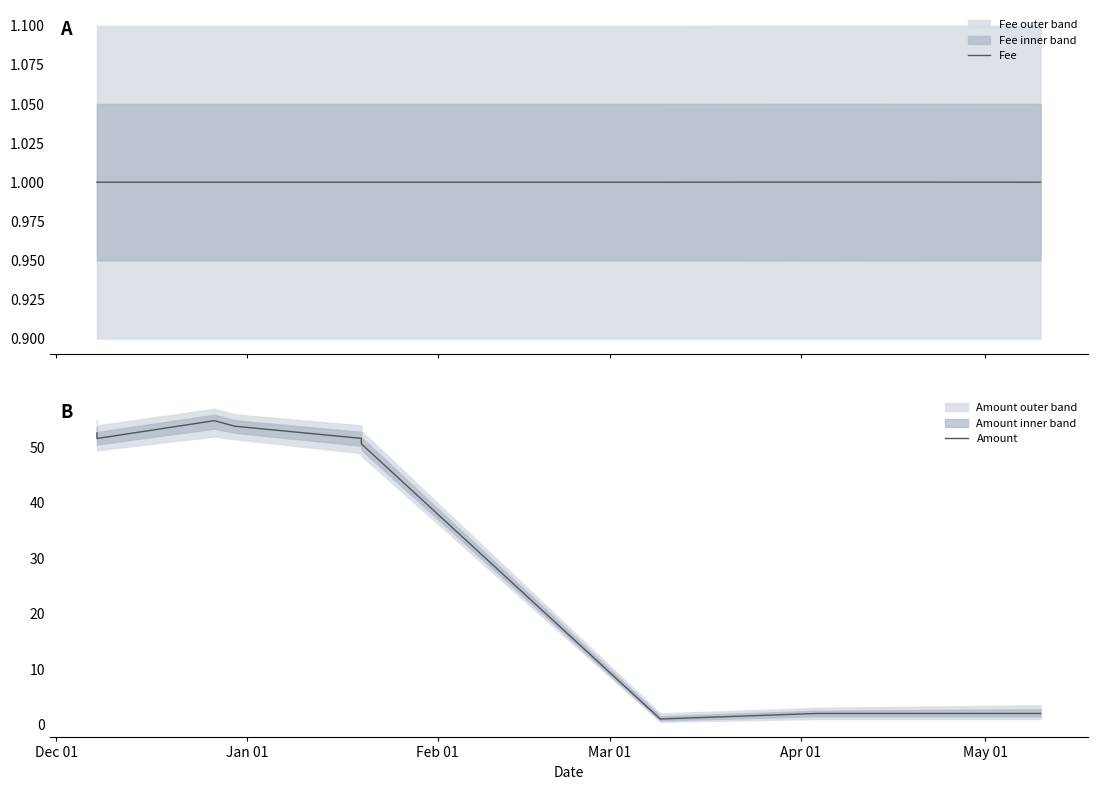

Which series has the widest spread of values?

Amount